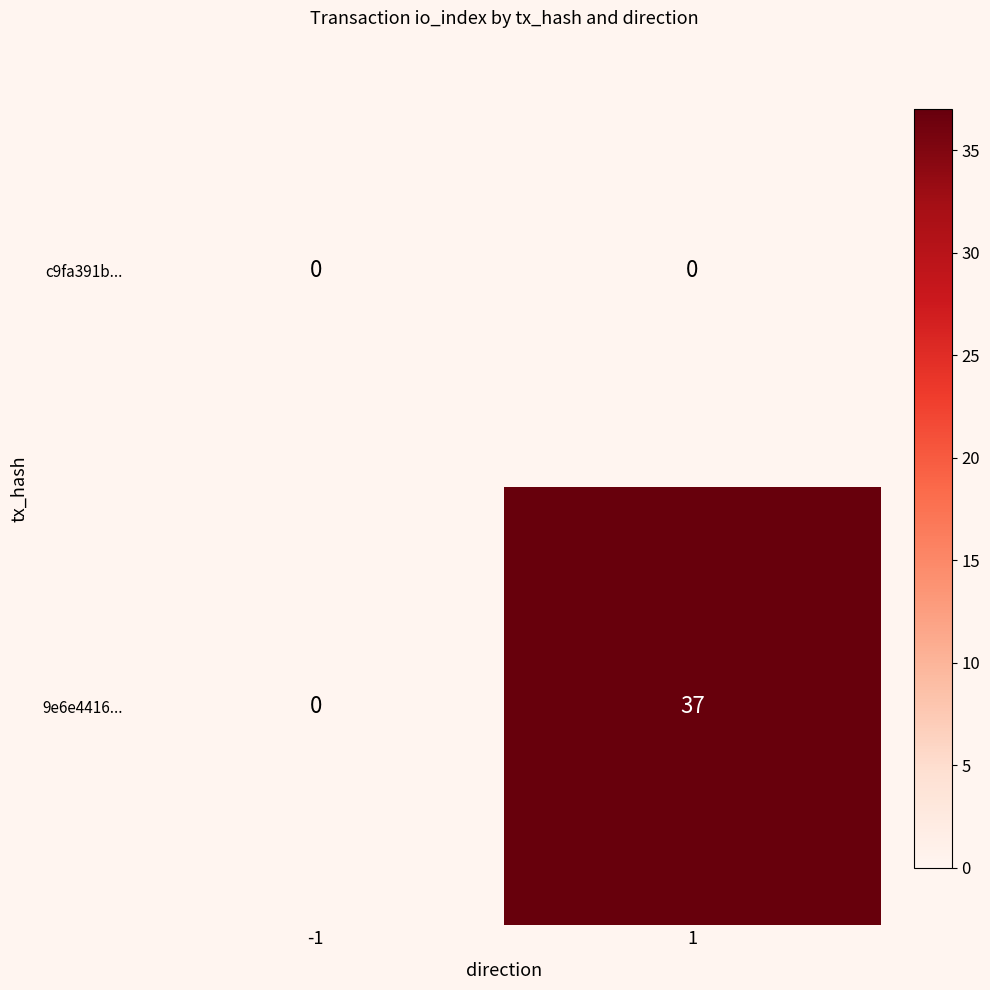

Which series has the largest total across all categories?

9e6e4416...